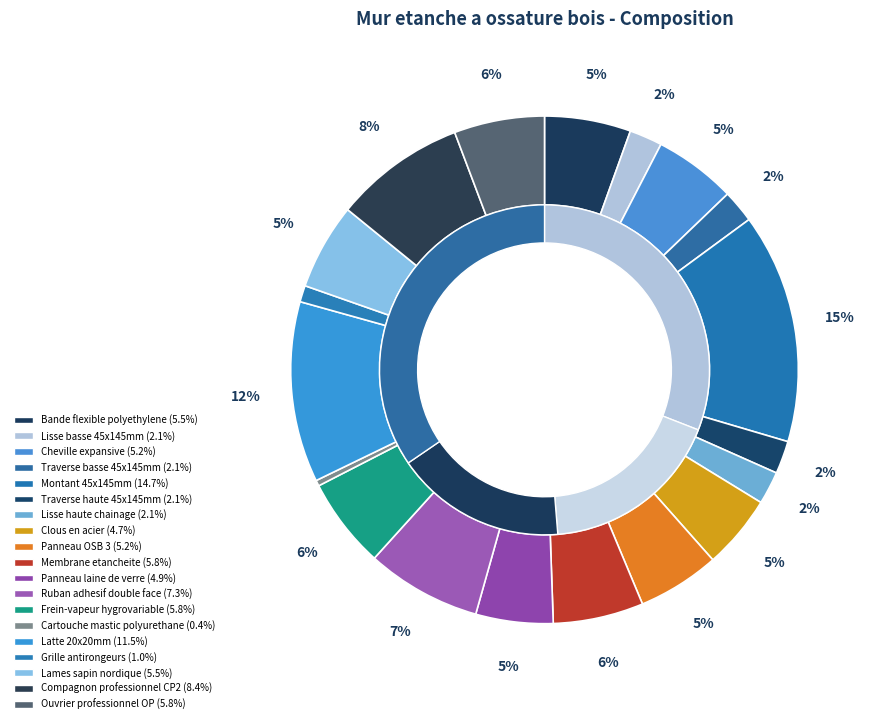

How many segments does this pie chart have?

19